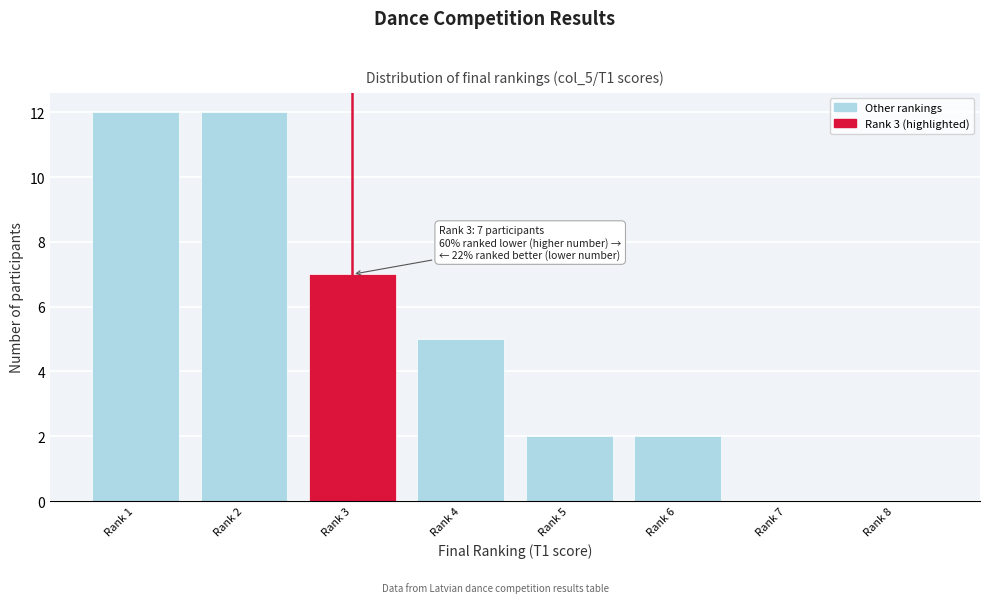

Reading left to right, list all the values displayed in this chart.

Rank 1=12	Rank 2=12	Rank 3=7	Rank 4=5	Rank 5=2	Rank 6=2	Rank 7=0	Rank 8=0